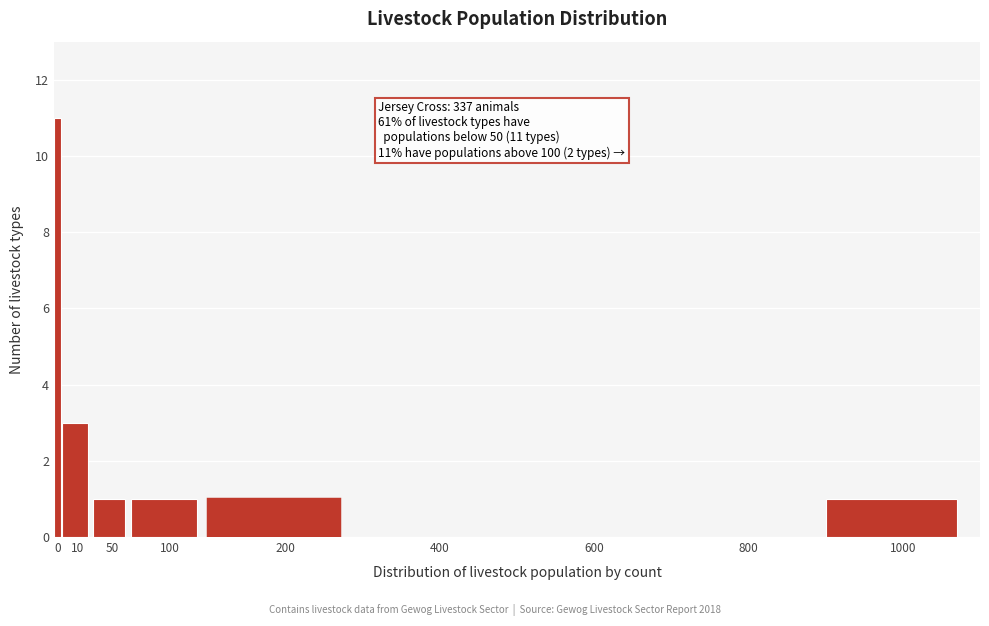

What is the sum of the values at 800 and 10?

3